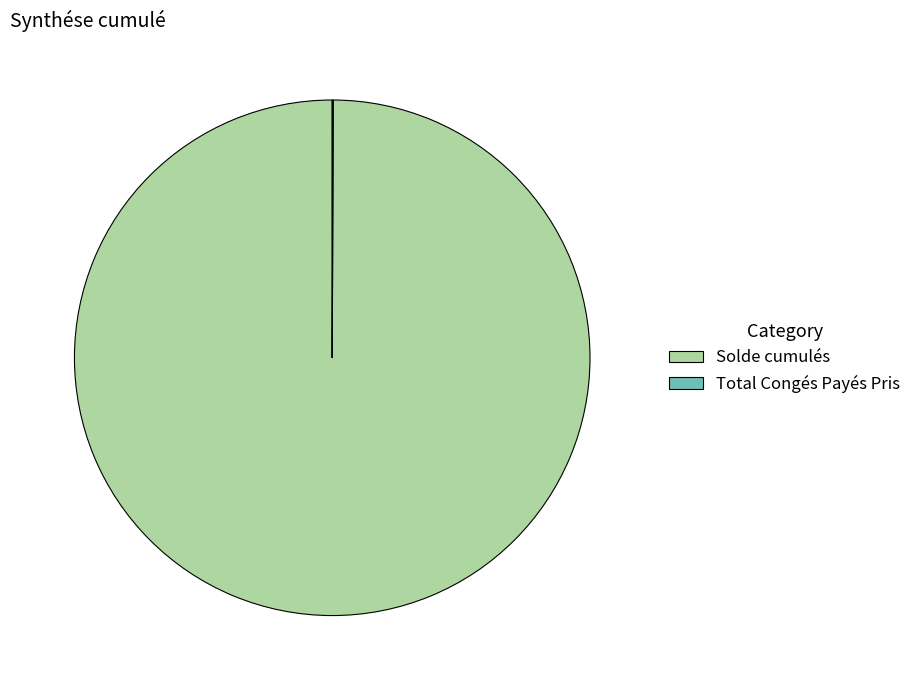

What is the largest slice in the pie chart?

Solde cumulés